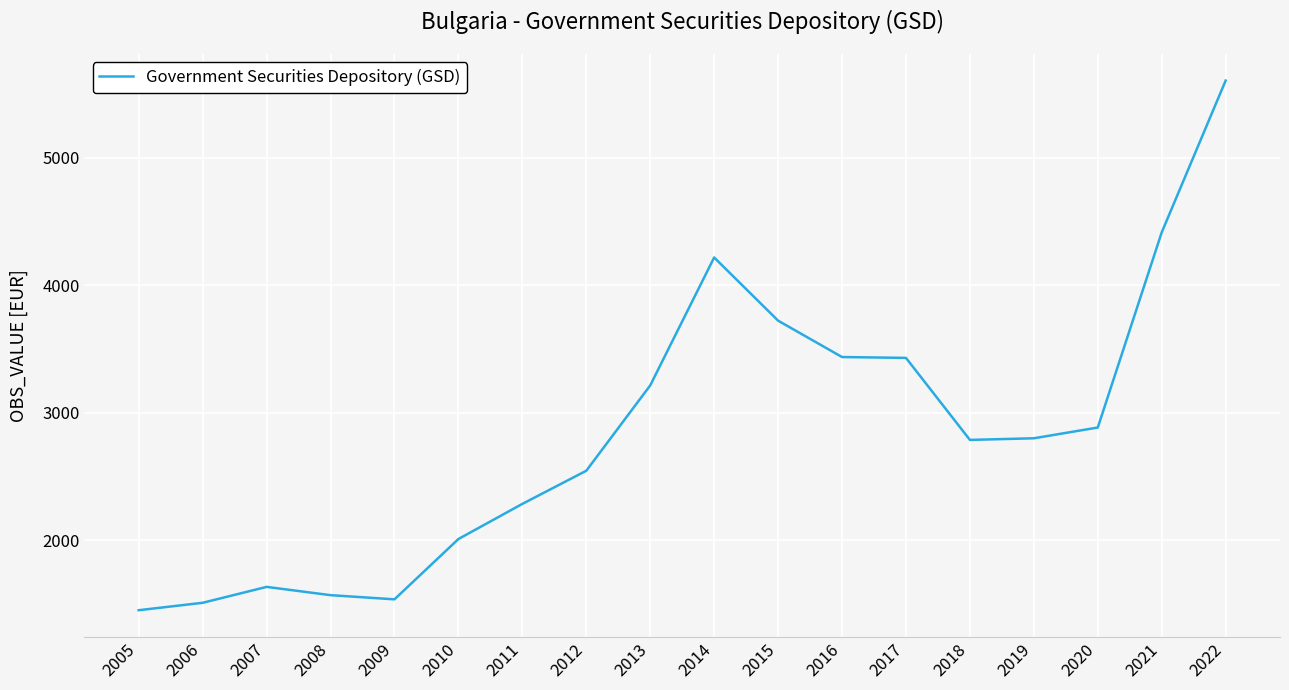

Where is the first local maximum?

2007